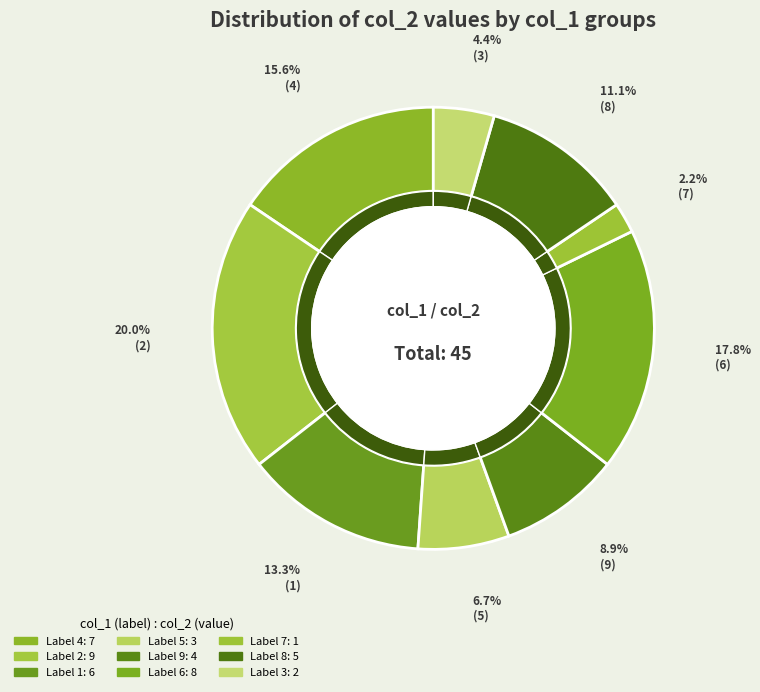

To the nearest percent, what percentage of the pie is 1?

13%